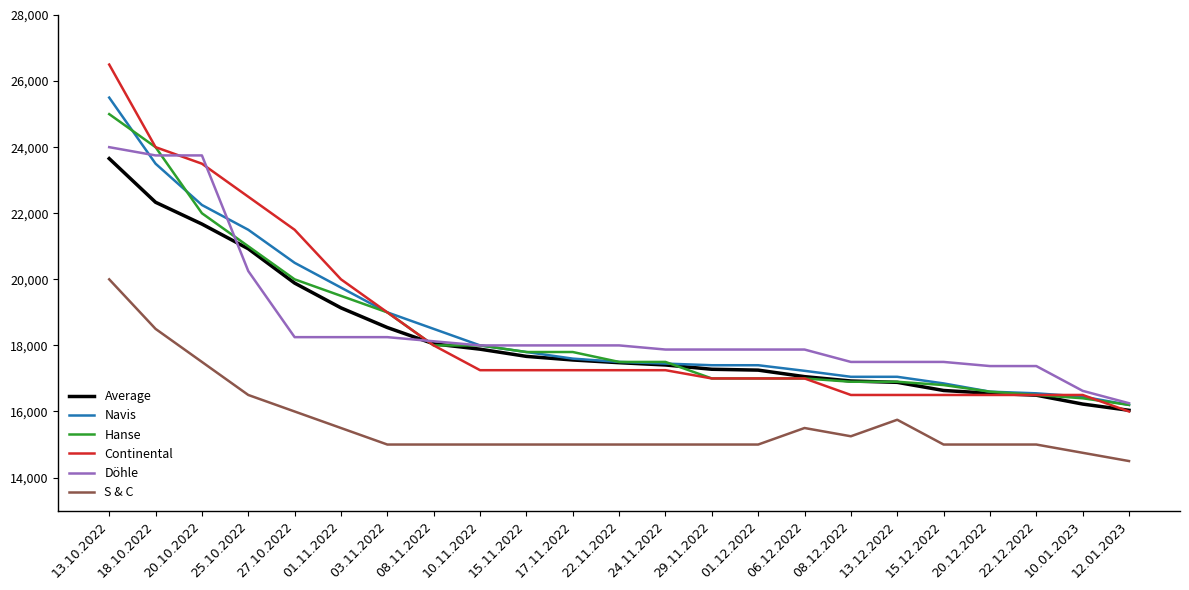

At which category is the sum across all series the highest?

13.10.2022